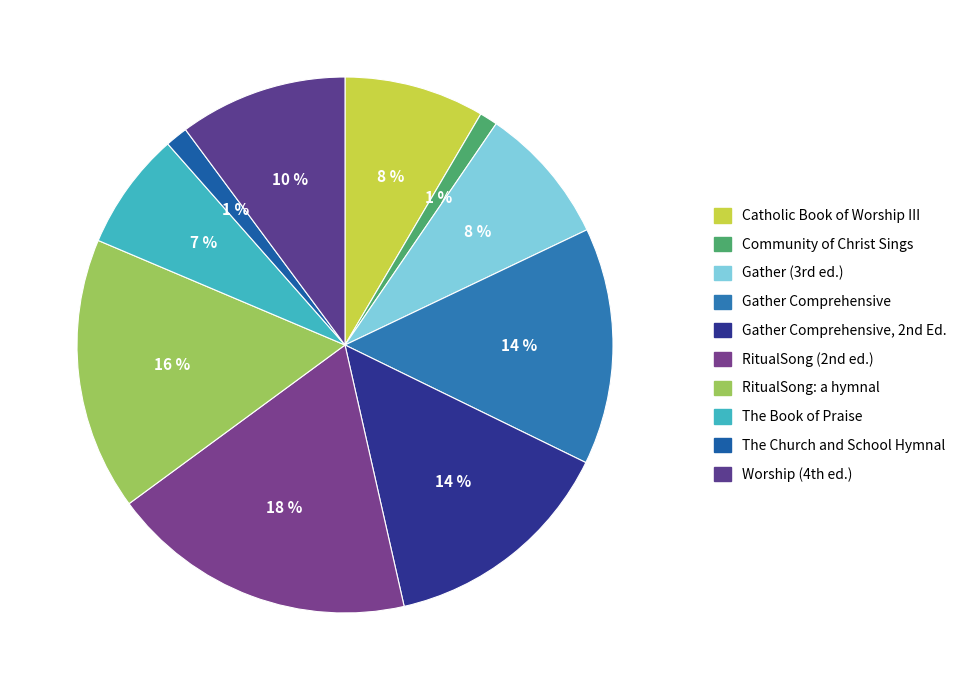

How many slices are in this pie chart?

10